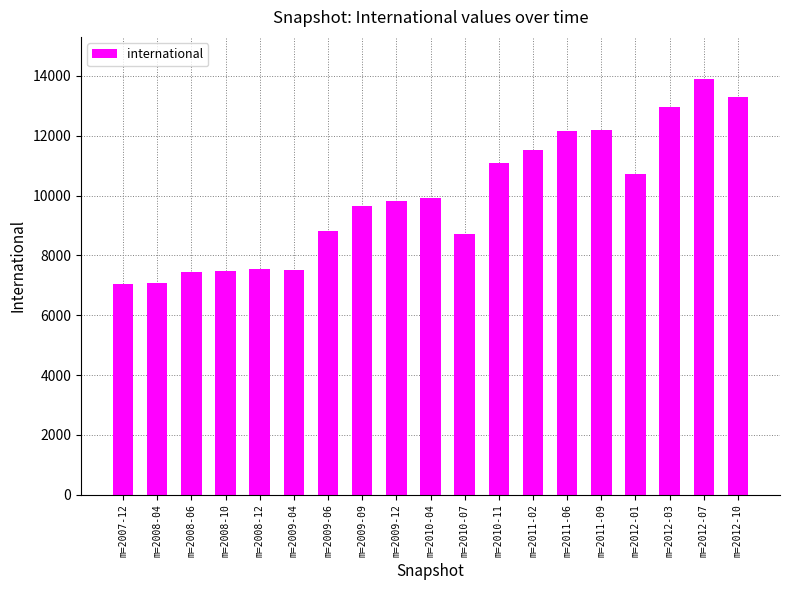

What is the value of the 14th bar from the left?

12150